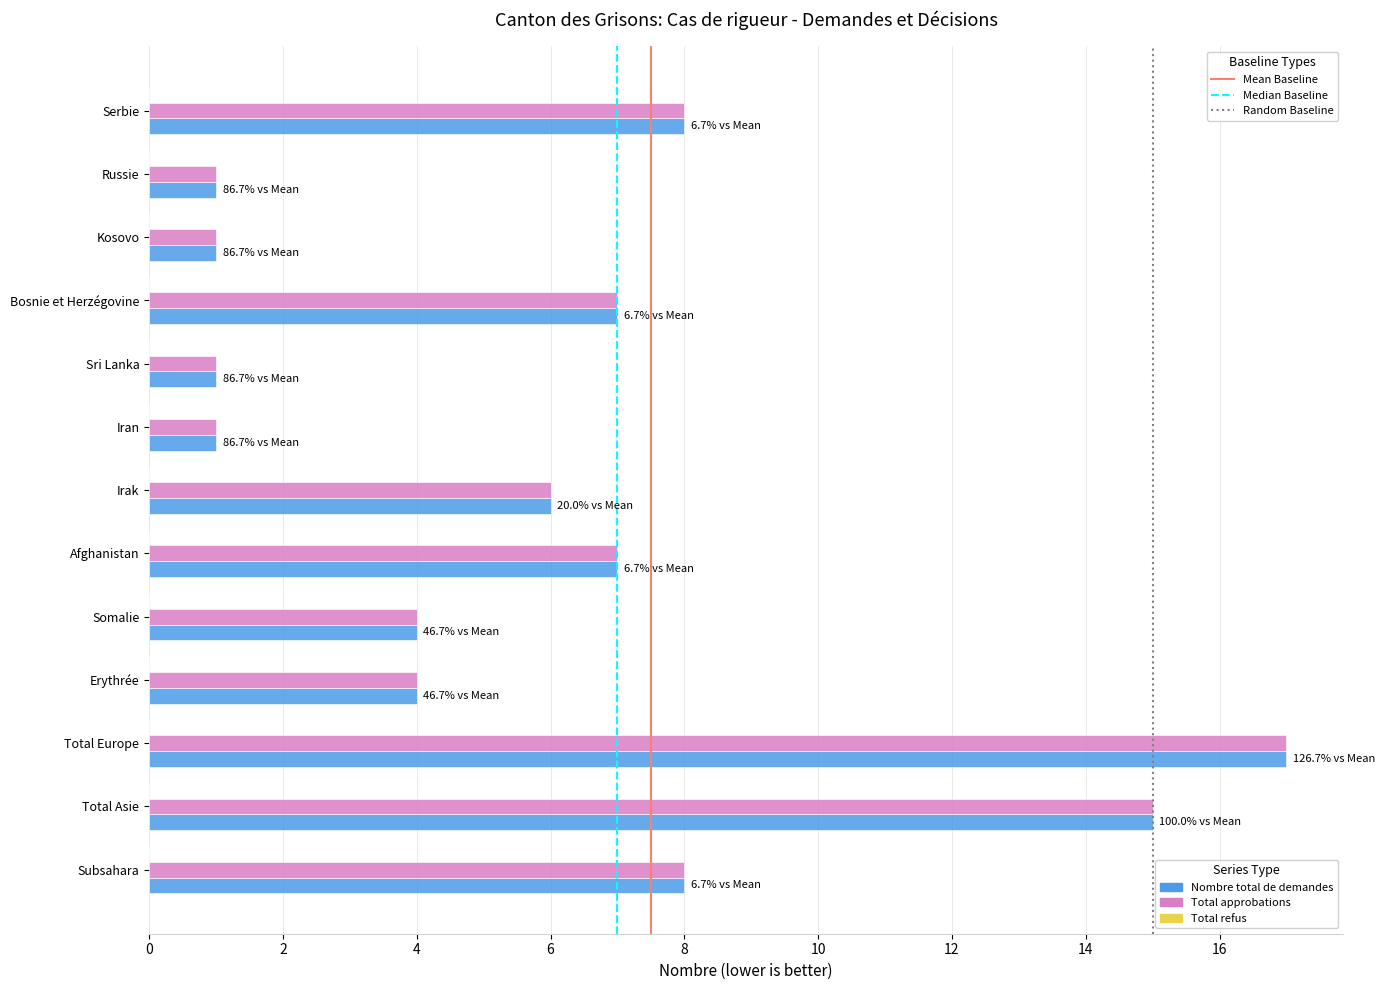

At which category is the sum across all series the highest?

Total Europe